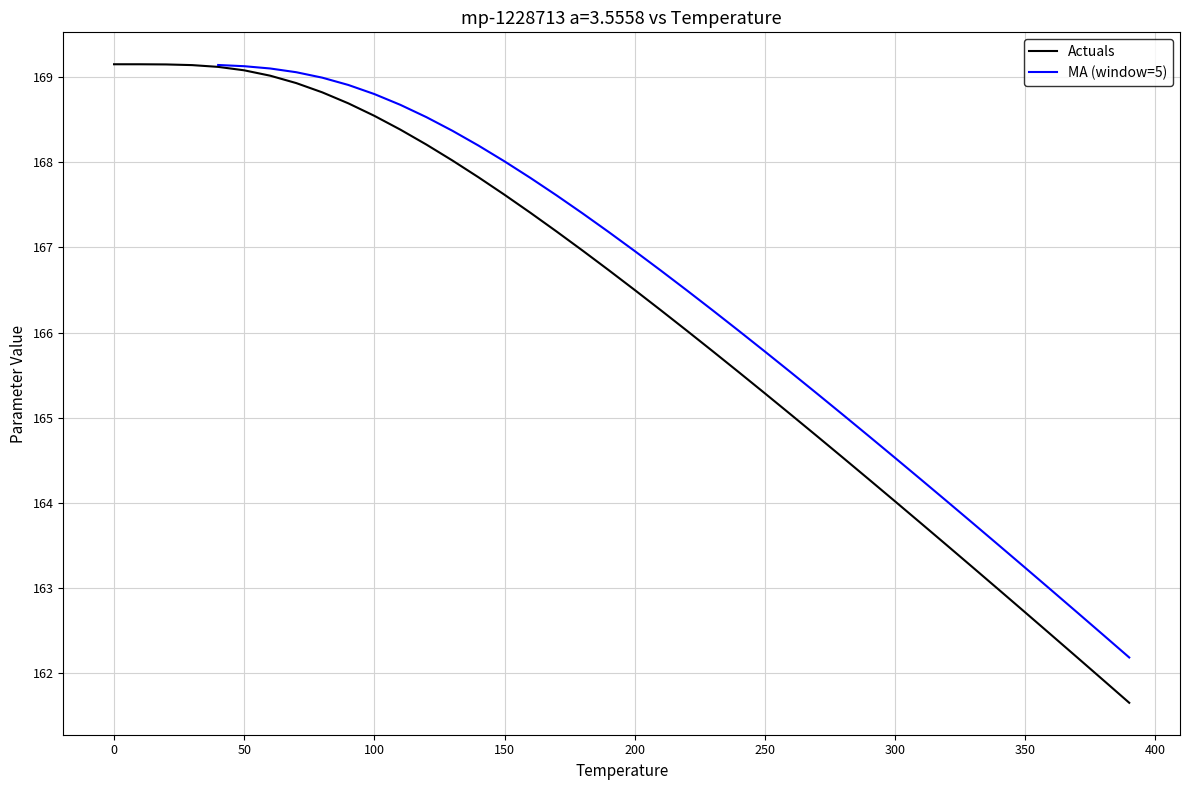

Reading right to left, transcribe all the data shown in this chart.

161.6	161.9	162.2	162.4	162.7	163.0	163.2	163.5	163.8	164.0	164.3	164.5	164.8	165.0	165.3	165.5	165.8	166.0	166.3	166.5	166.7	167.0	167.2	167.4	167.6	167.8	168.0	168.2	168.4	168.5	168.7	168.8	168.9	169.0	169.1	169.1	169.1	169.2	169.2	169.2